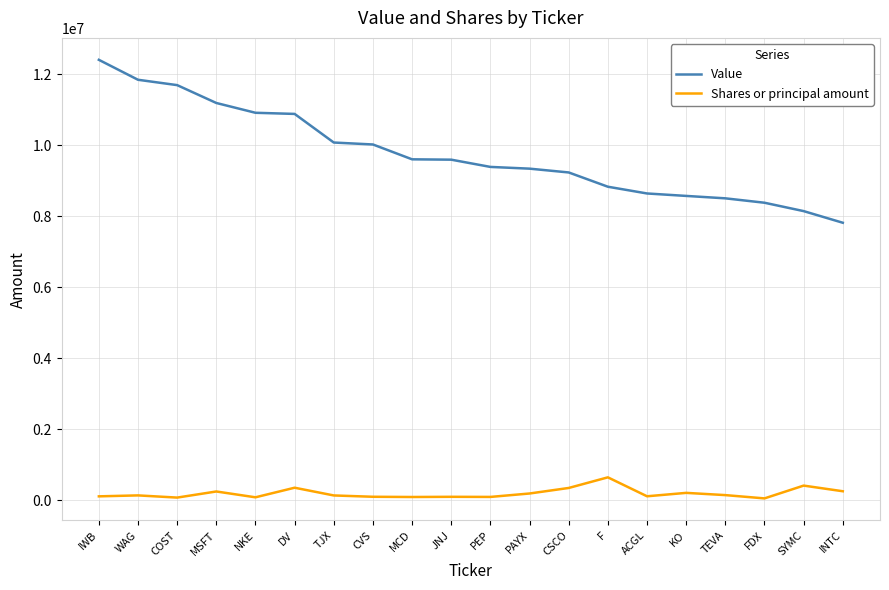

True or false: Value and Shares or principal amount intersect in this chart.

False